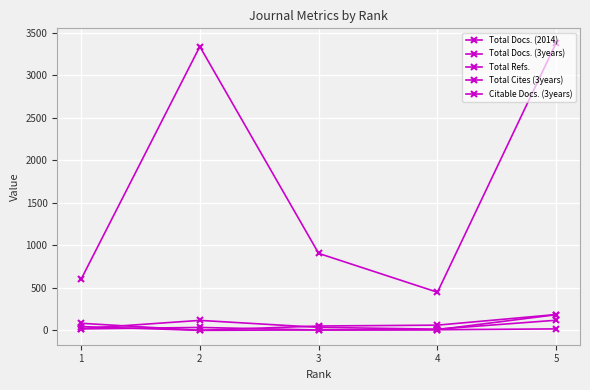

Which category has the lowest value across all series?

2